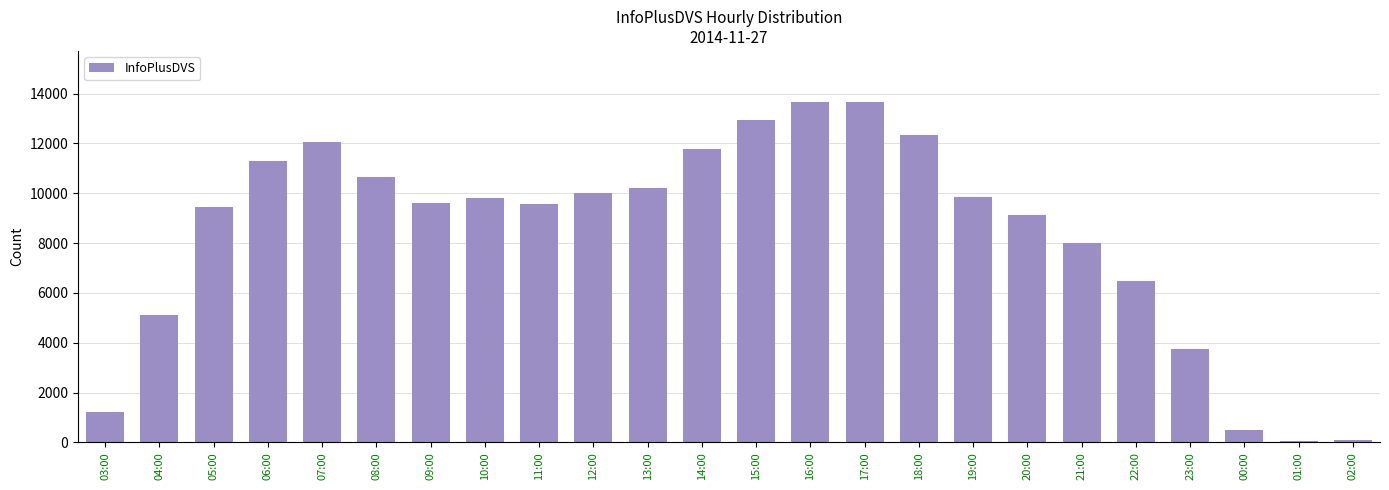

What value does the data have at 08:00, to the nearest 50?

10650